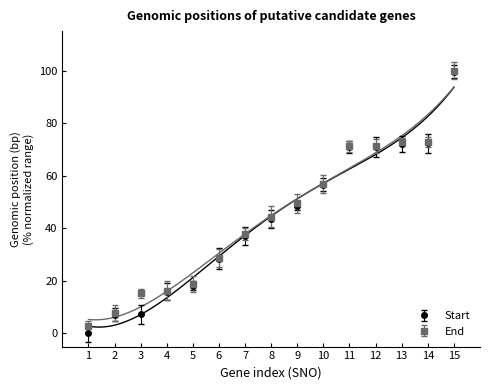

Reading left to right, extract all data points from this chart.

Start: 0.0	7.2	7.2	15.9	18.1	28.5	36.9	43.7	48.6	56.6	70.9	71.0	72.0	72.4	99.6
End: 2.7	7.8	15.3	16.3	18.9	28.7	37.8	44.4	49.5	56.9	71.2	71.2	72.8	72.9	100.0